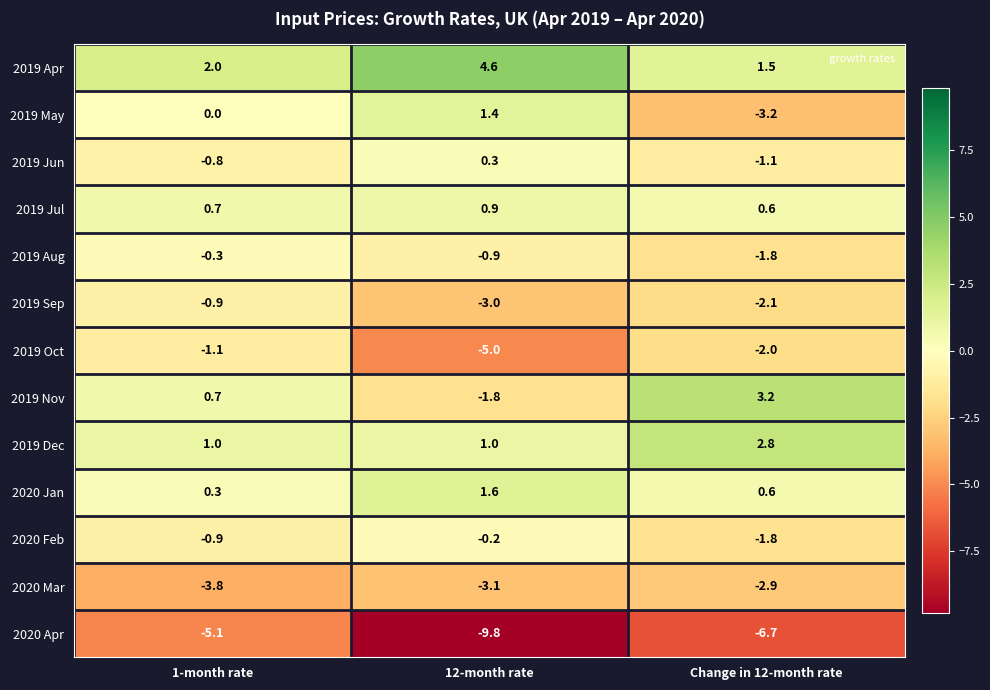

Which label corresponds to the smallest value in the chart?

12-month rate